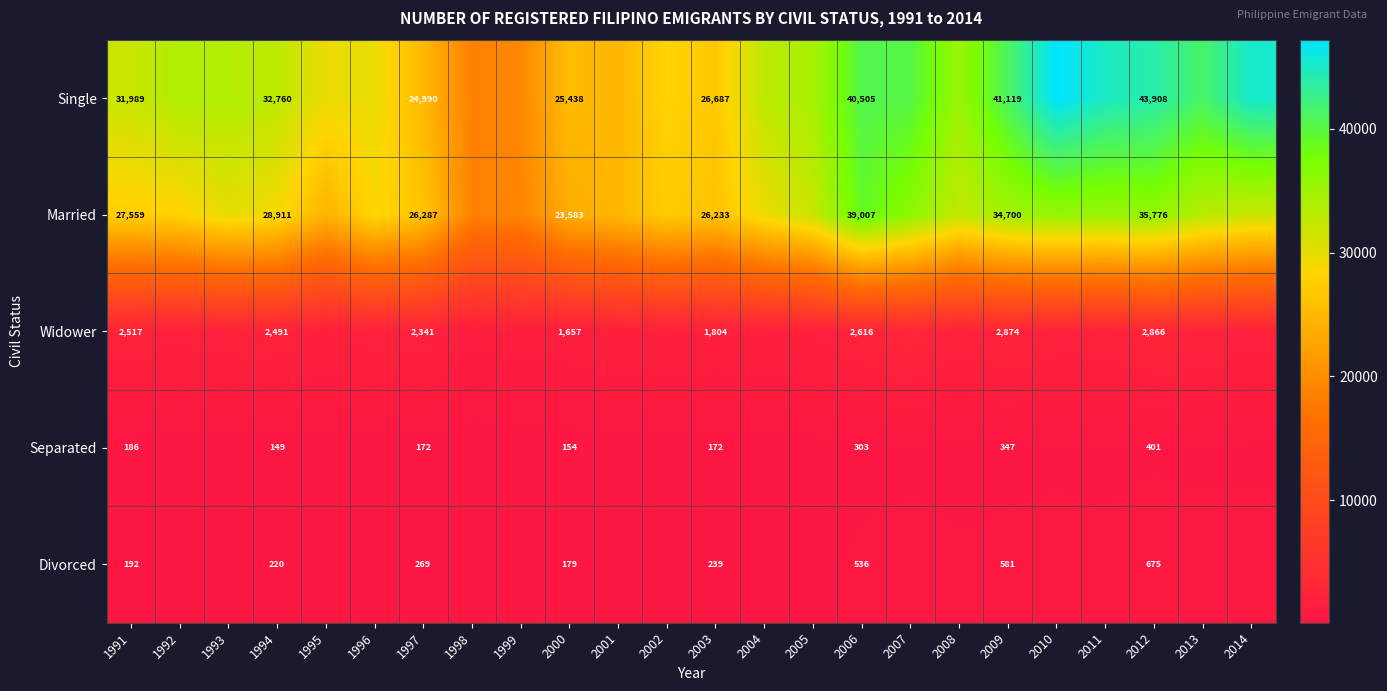

Count the number of data series in this chart.

5